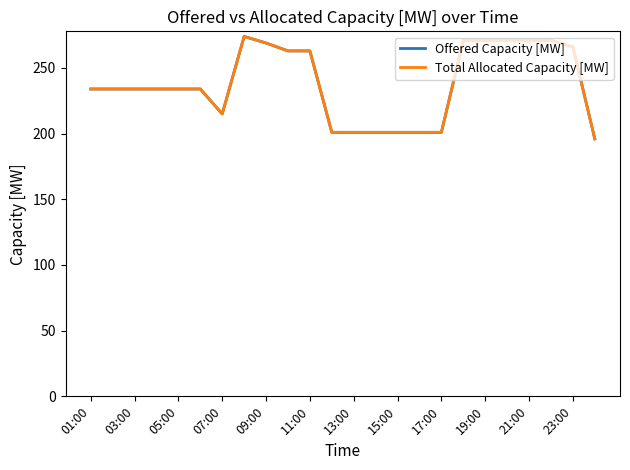

Does the chart have visible grid lines?

No